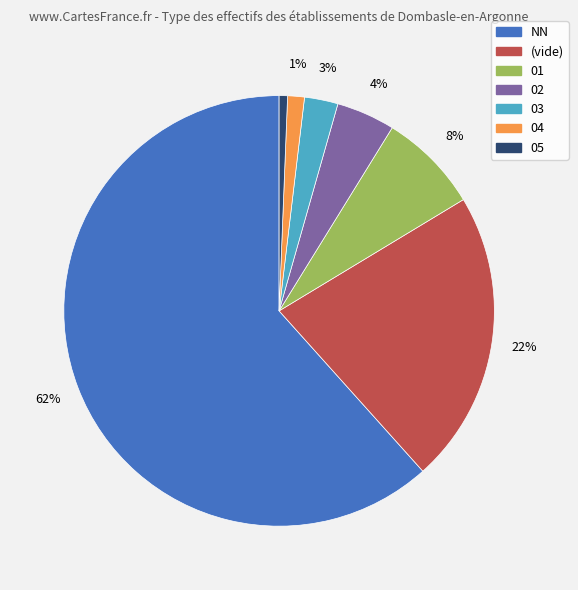

Is there a majority slice in this chart?

Yes